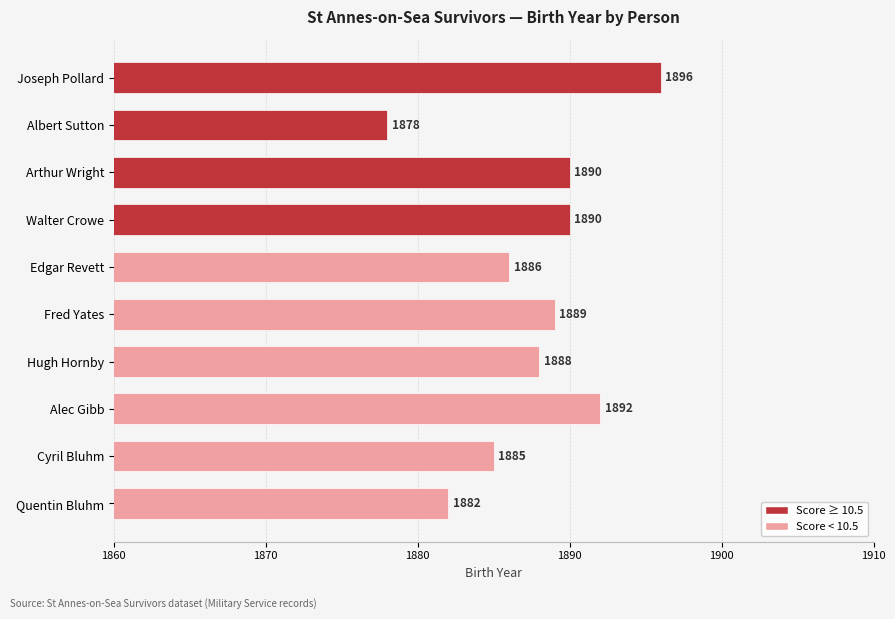

How many distinct data groups are displayed?

1